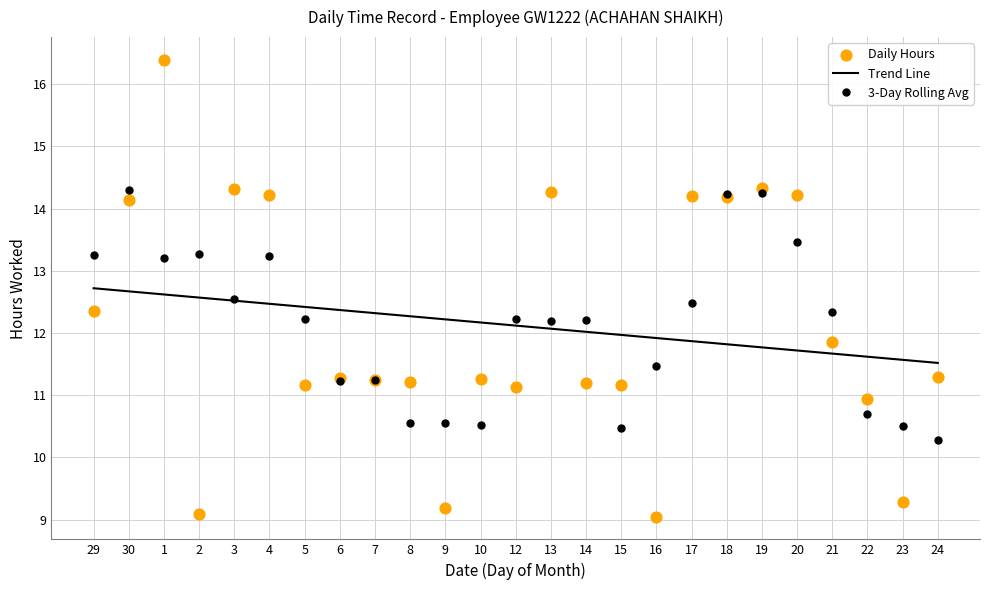

Between 19 and 23, which is larger?

19